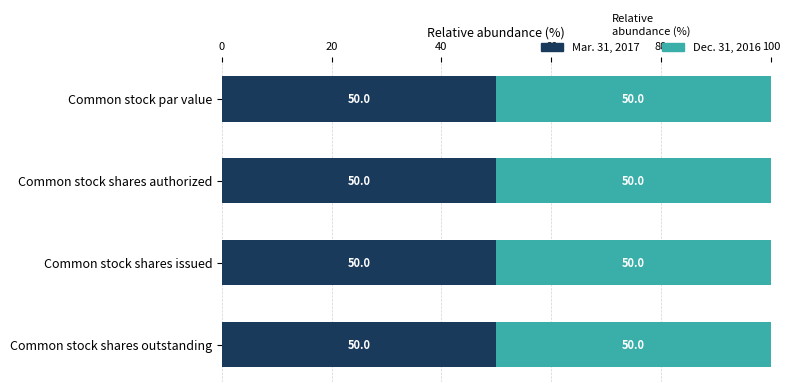

At which category is the sum across all series the highest?

Common stock shares authorized